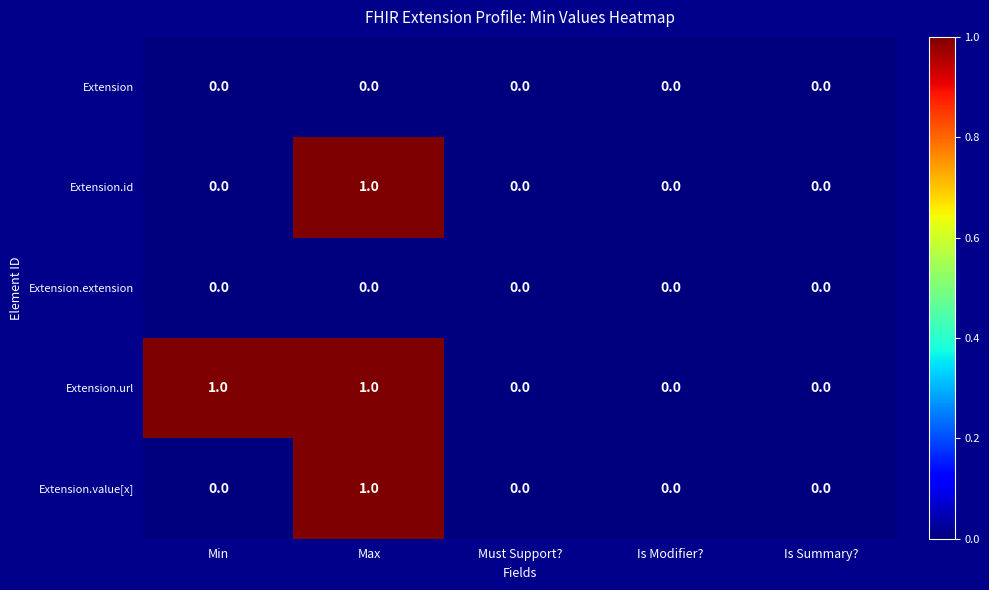

Which series has the largest total across all categories?

Extension.url